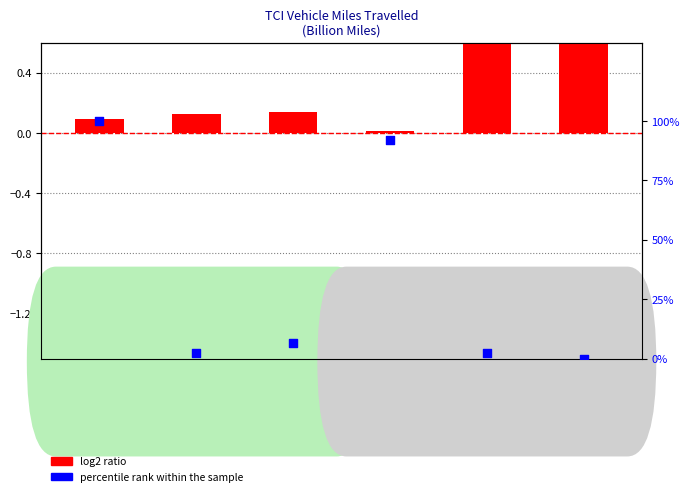

Which series reaches the maximum Y coordinate?

percentile rank within the sample